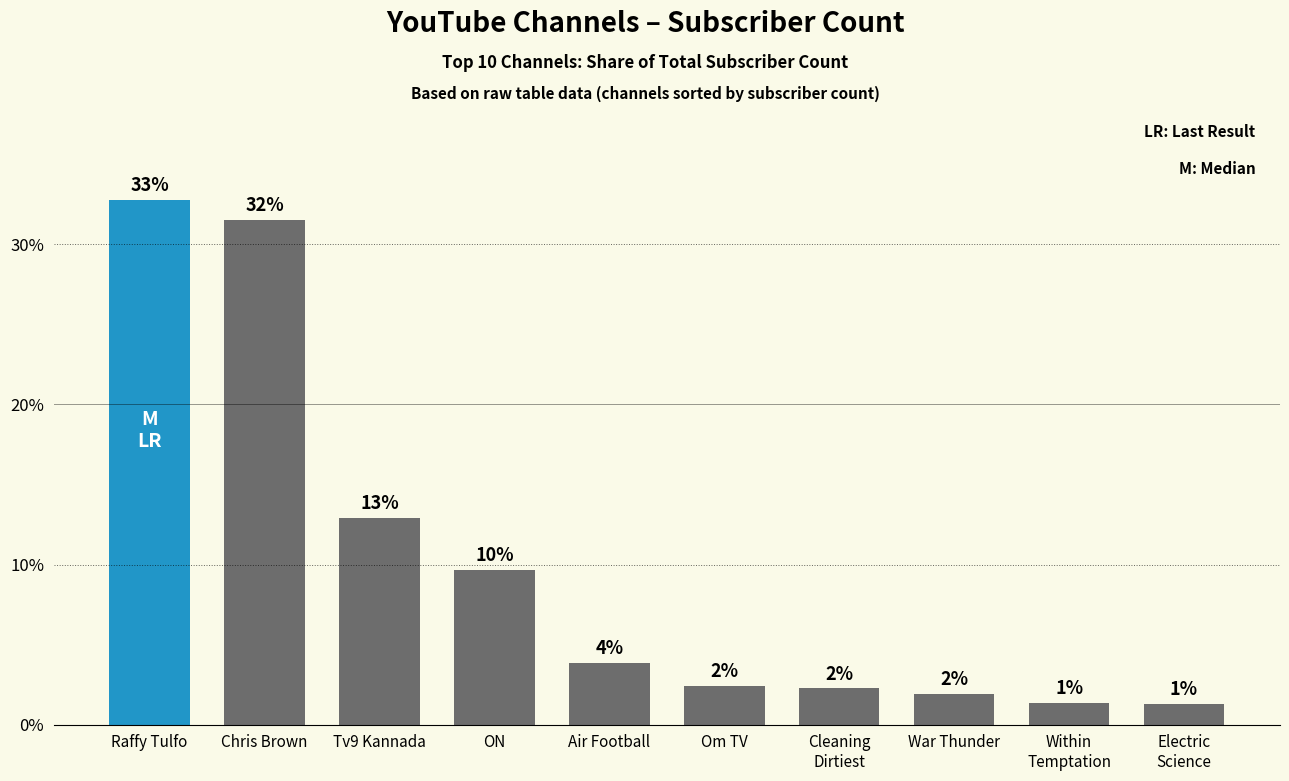

What is the difference between the values at Electric
Science and War Thunder?

0.6